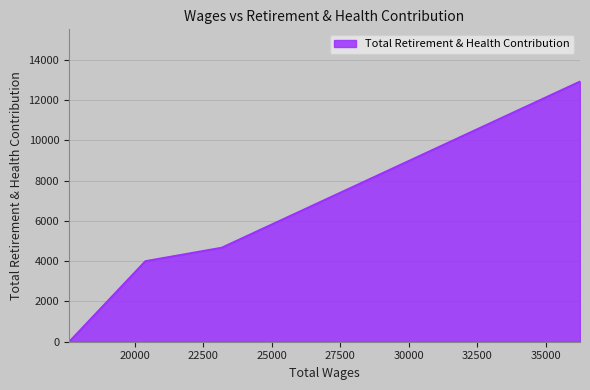

Count the number of values greater than 4676.

1